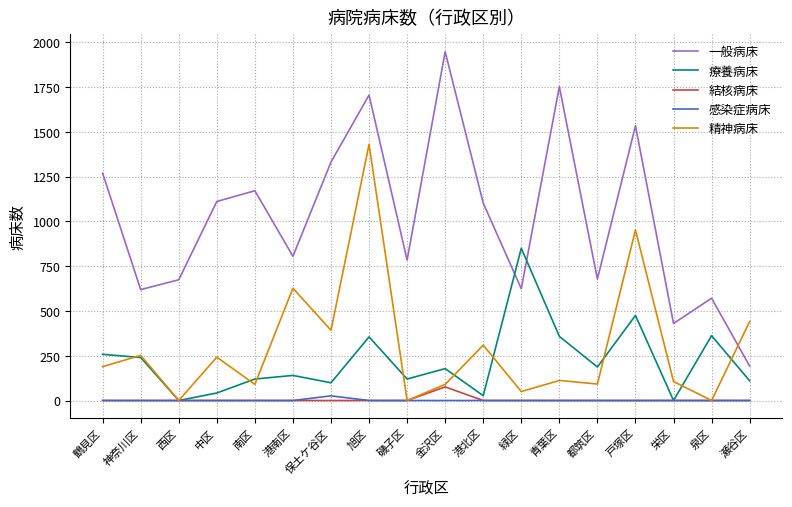

What is the total value across all series at 栄区?

536